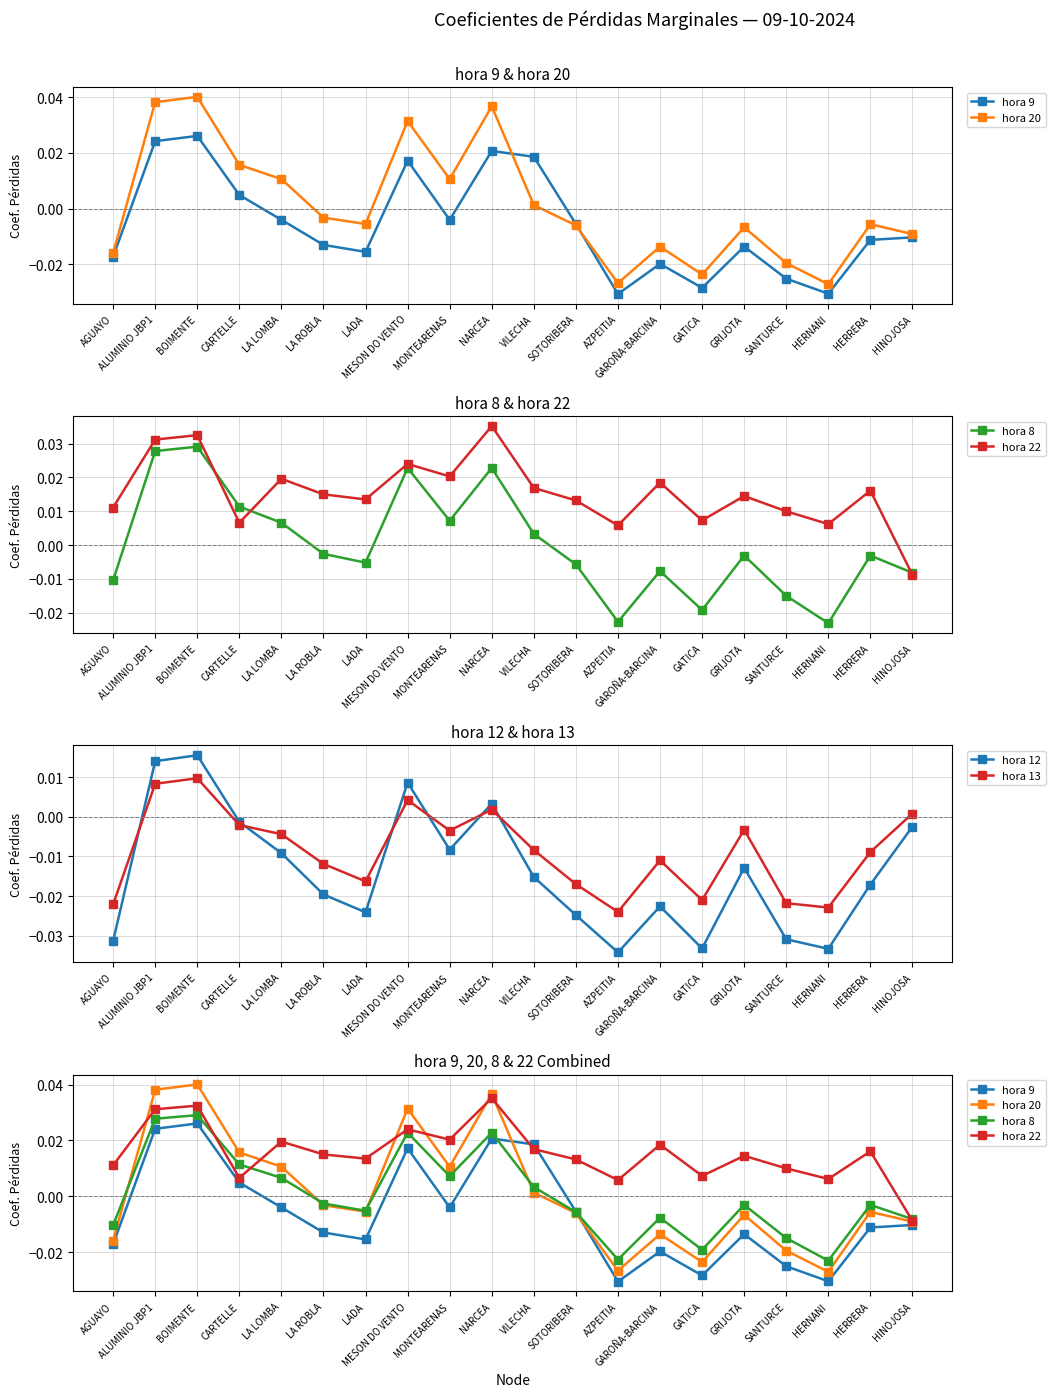

How many values in hora 20 are below zero?

12